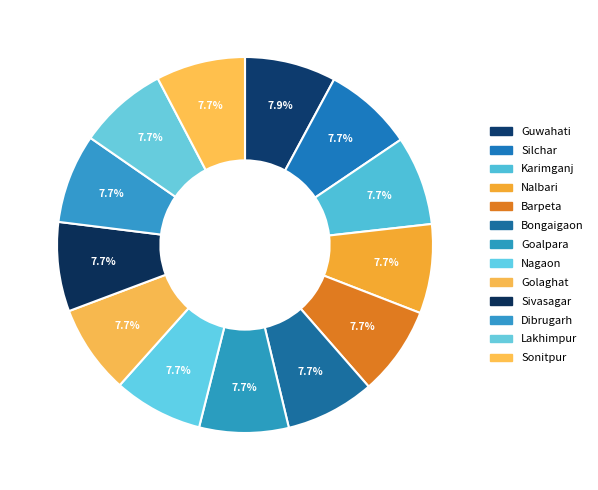

Does Karimganj account for over 50% of the chart?

No